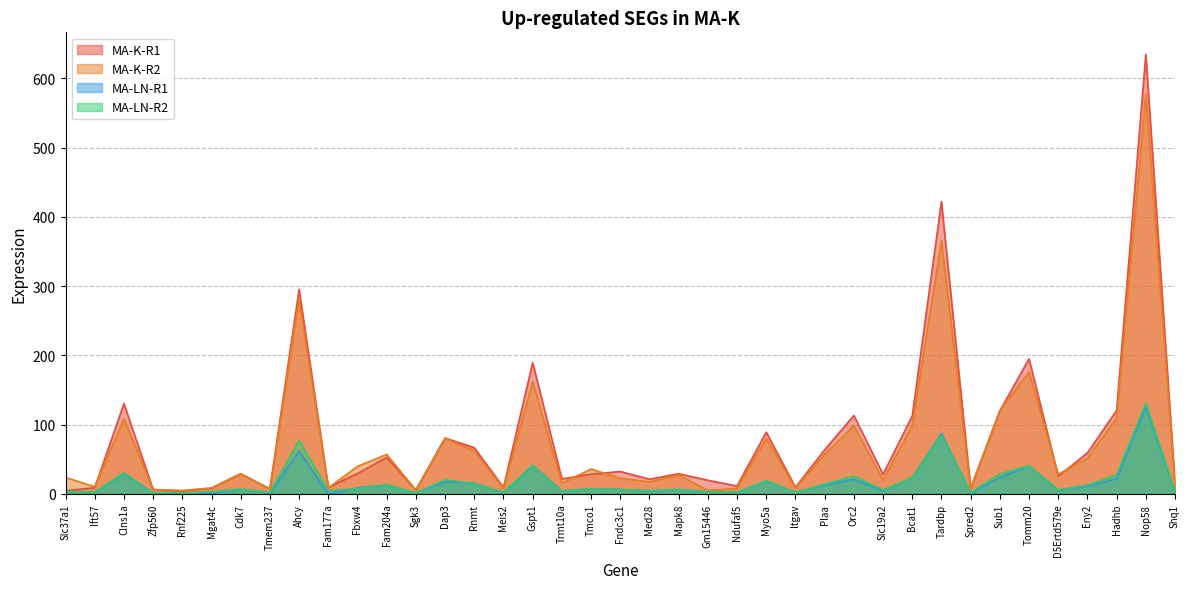

Read the MA-LN-R1 value at Ndufaf5.

2.2